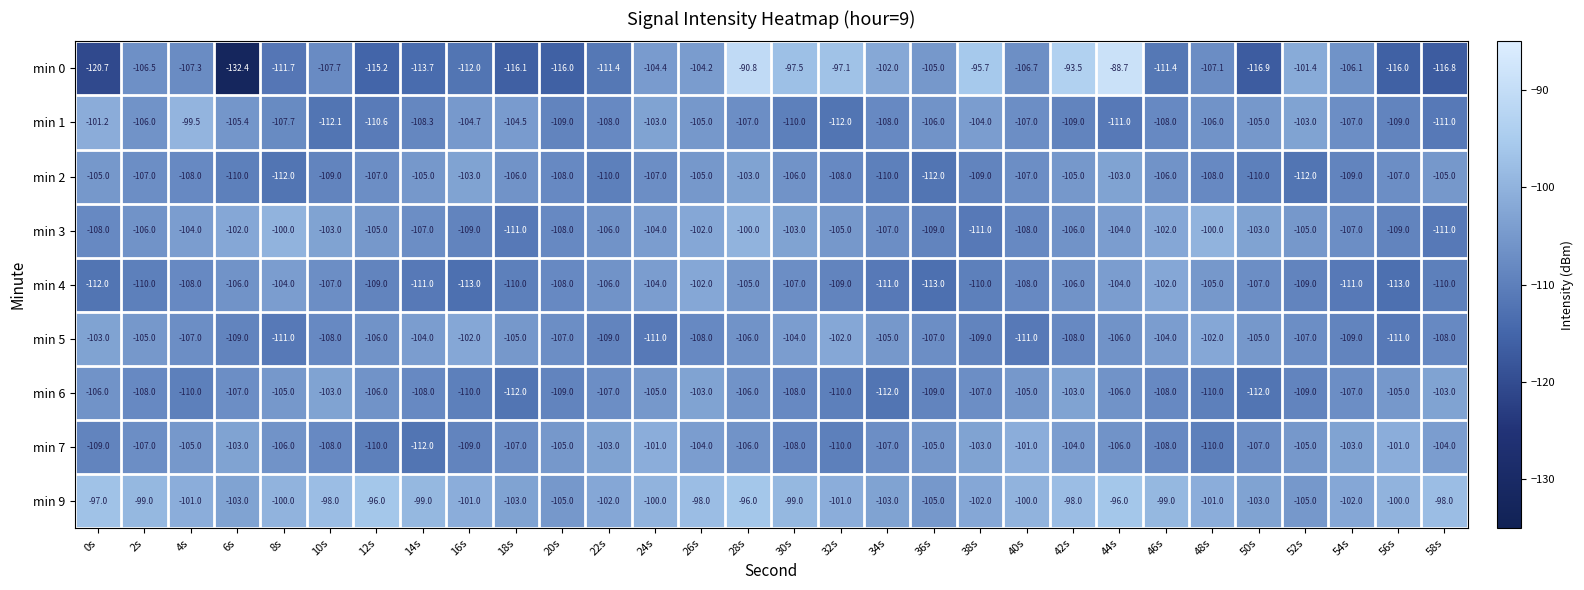

What is the difference between the highest and lowest values at 22s?

9.4